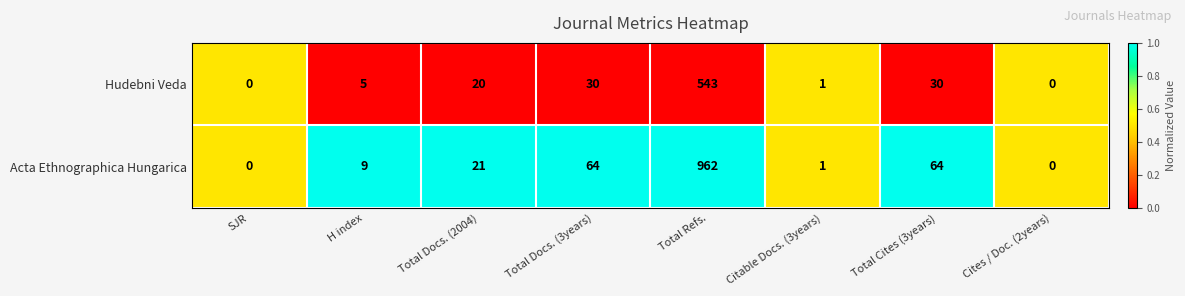

The Acta Ethnographica Hungarica series shows 0 at SJR. True or false?

True